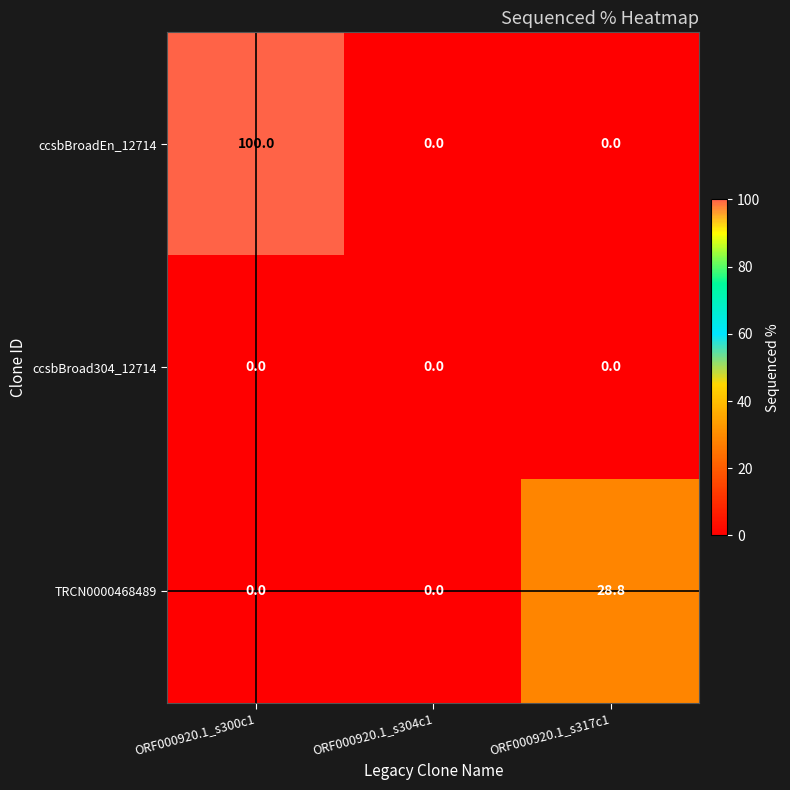

Which series has the widest spread of values?

ccsbBroadEn_12714